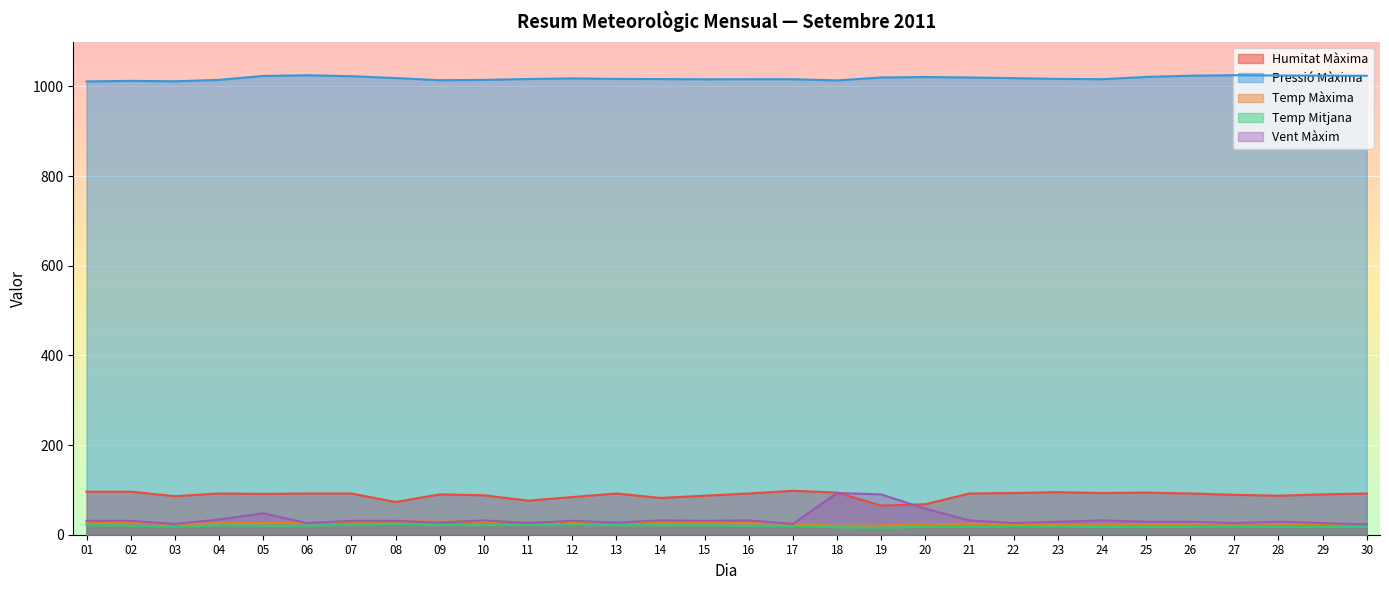

True or false: Temp Màxima and Temp Mitjana cross at least once.

False